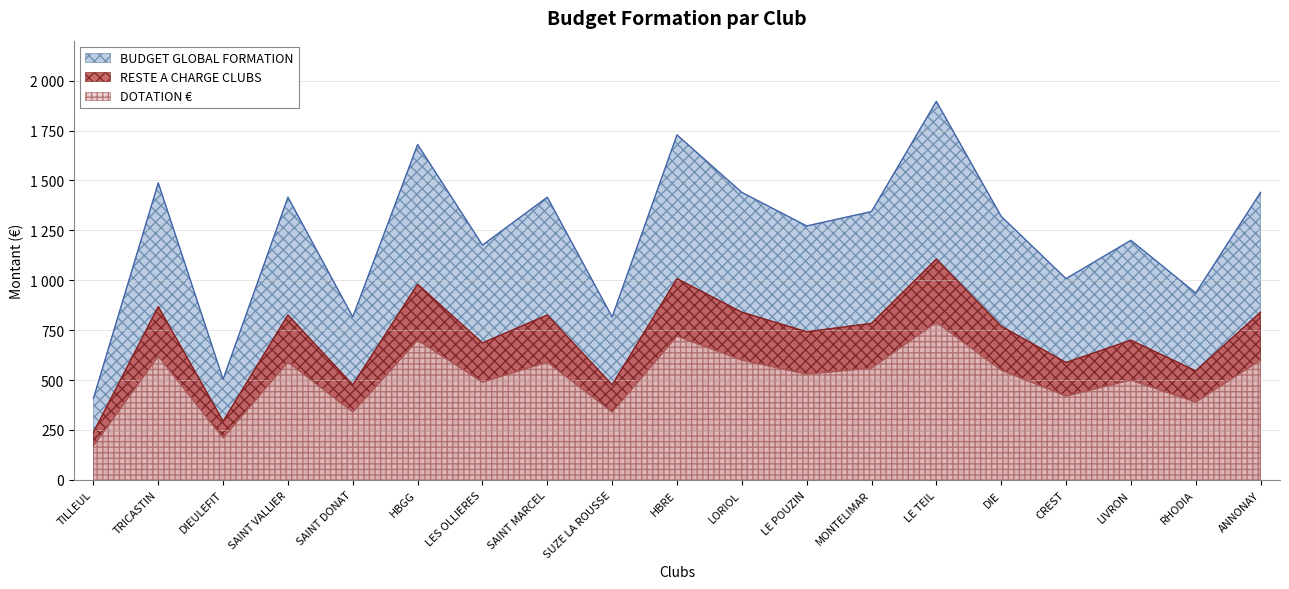

True or false: RESTE A CHARGE CLUBS and DOTATION € cross at least once.

False